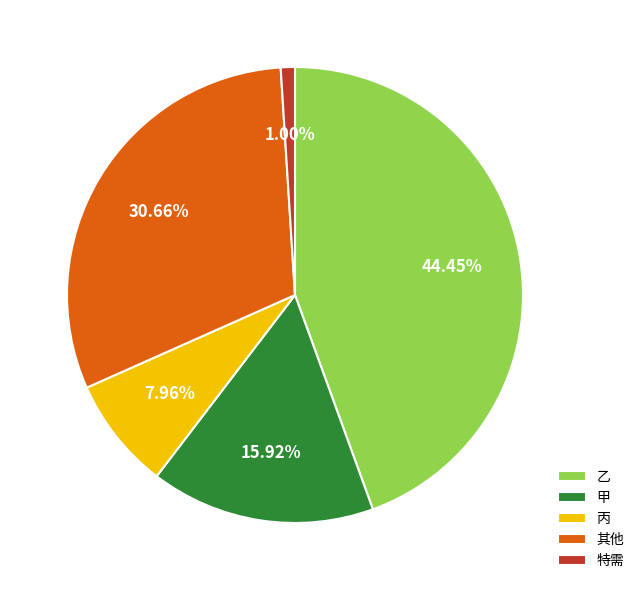

Is there a majority slice in this chart?

No